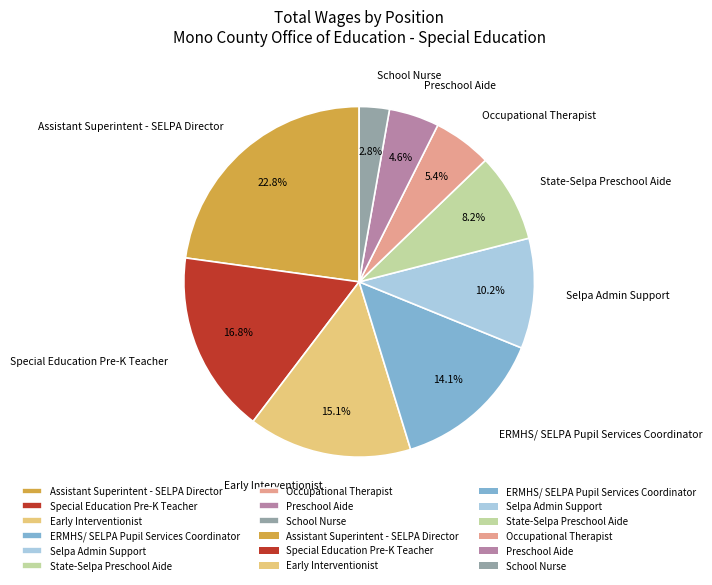

Do Assistant Superintent - SELPA Director and Early Interventionist together represent more than half of the pie?

No